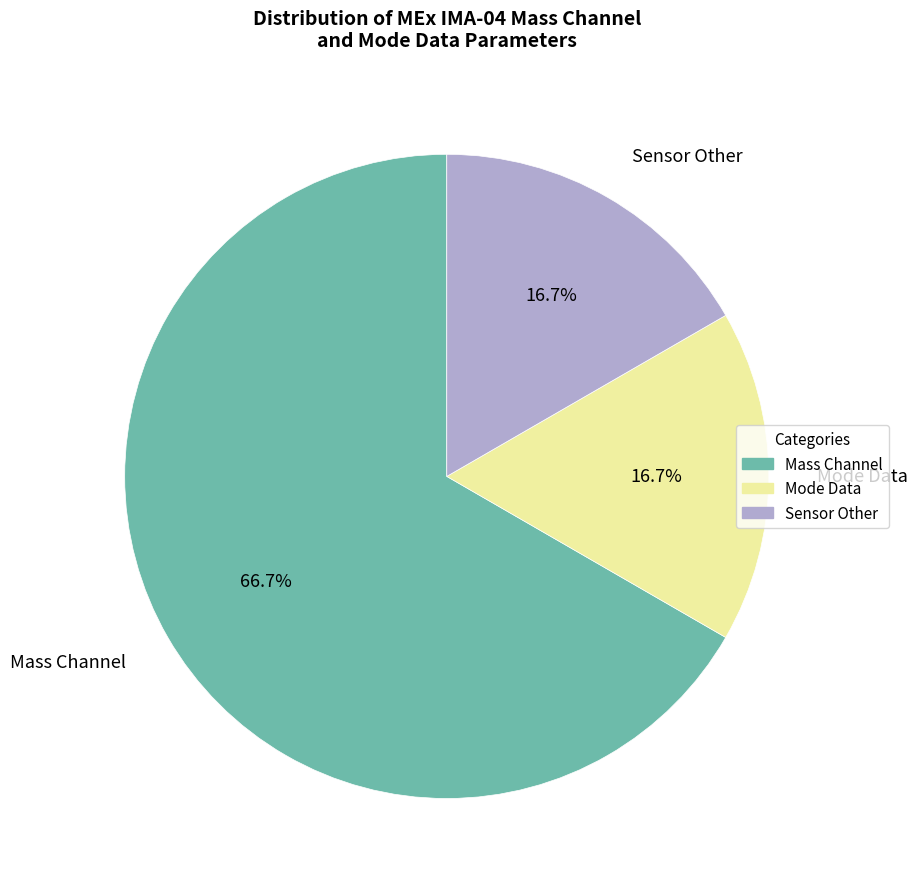

Is there a majority slice in this chart?

Yes